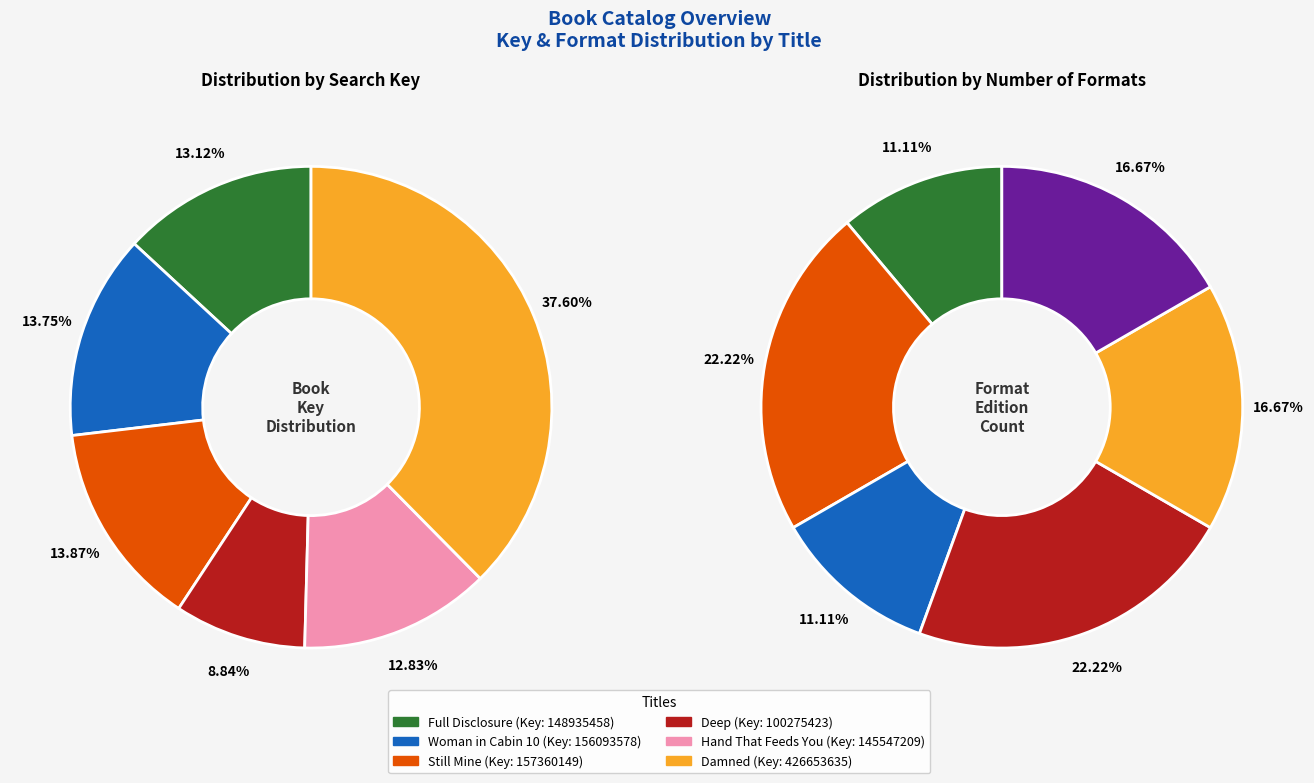

Which has a higher value, Still Mine or Damned?

Damned